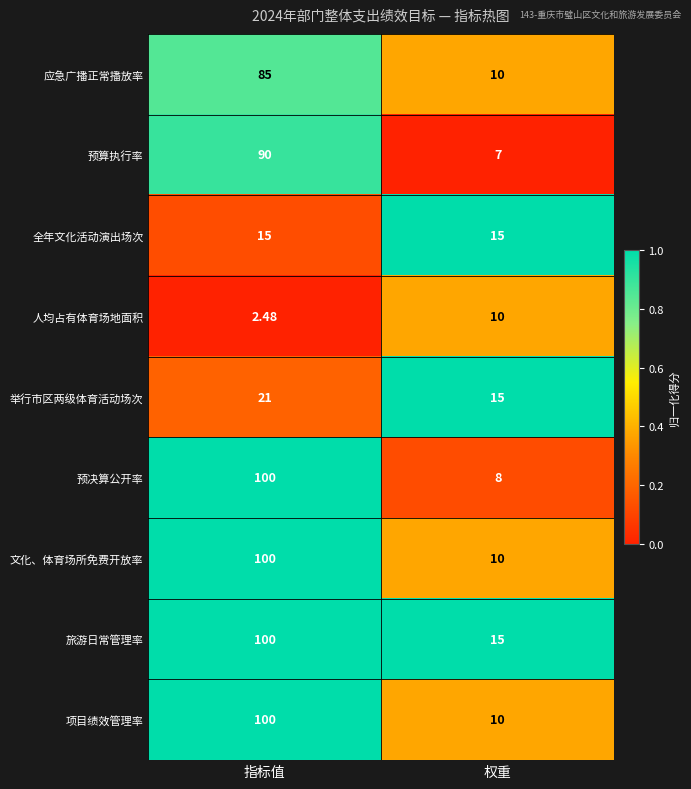

Rank the categories by 预决算公开率 value from lowest to highest.

权重, 指标值